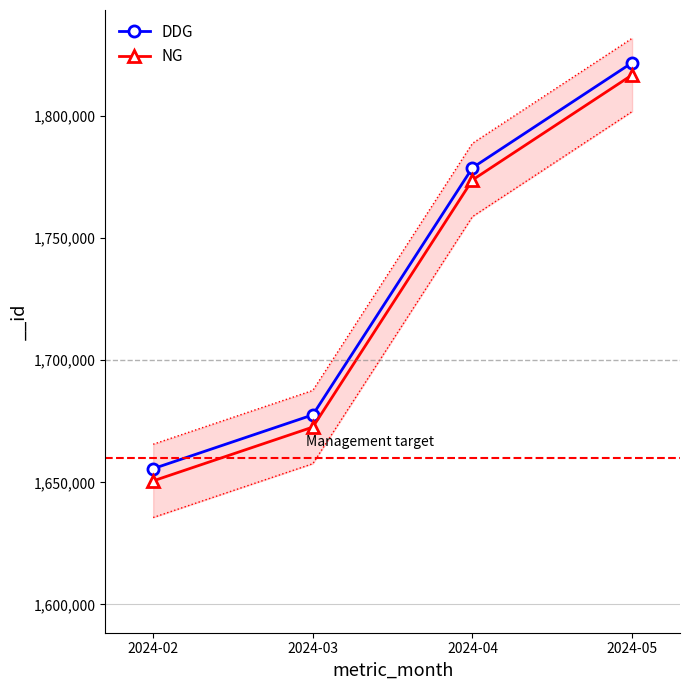

How many lines are shown in the chart?

2